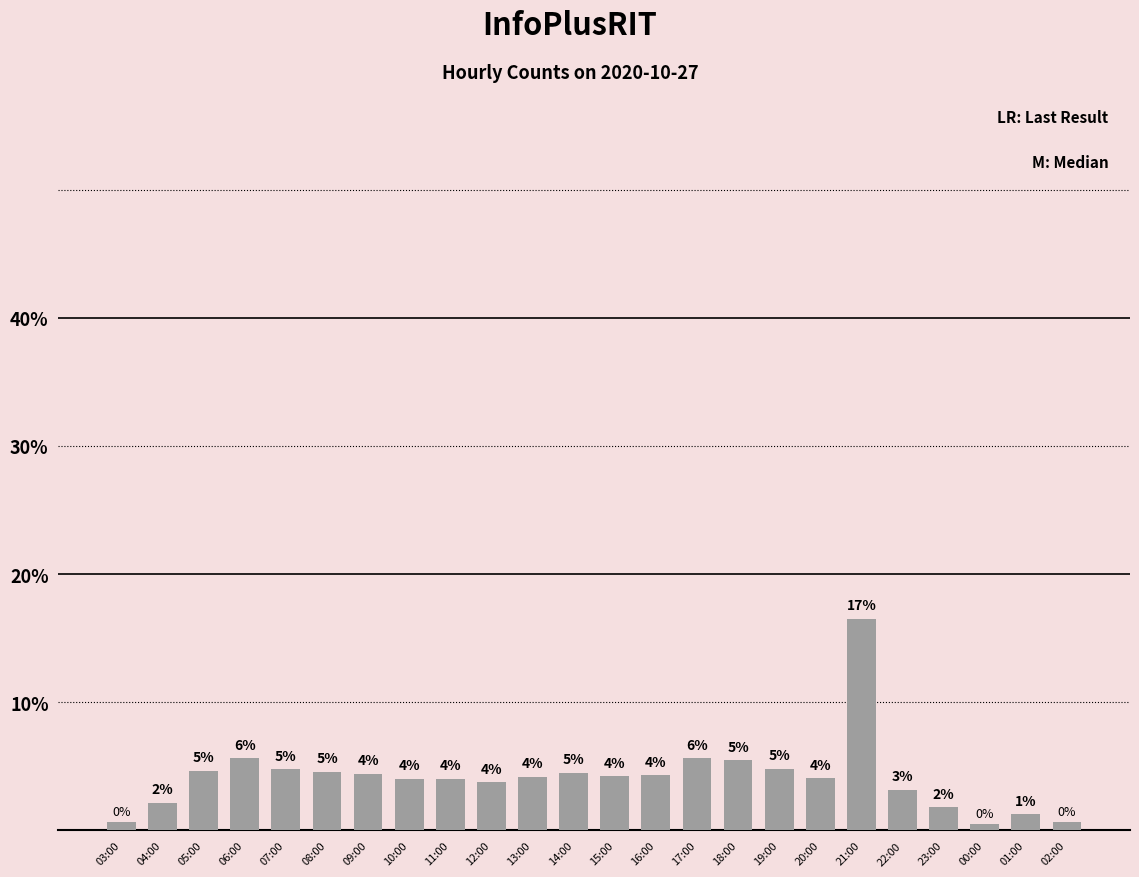

What is the difference between the second highest and minimum values?

5.1